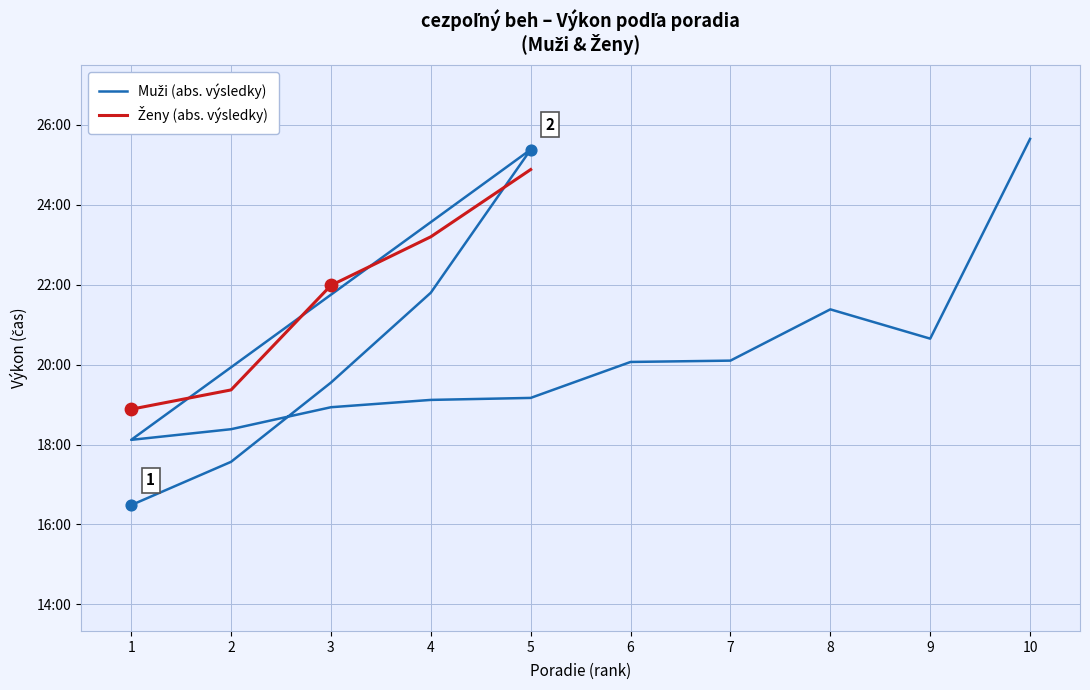

Approximately how many times larger is the value at 4 compared to 5?

0.9